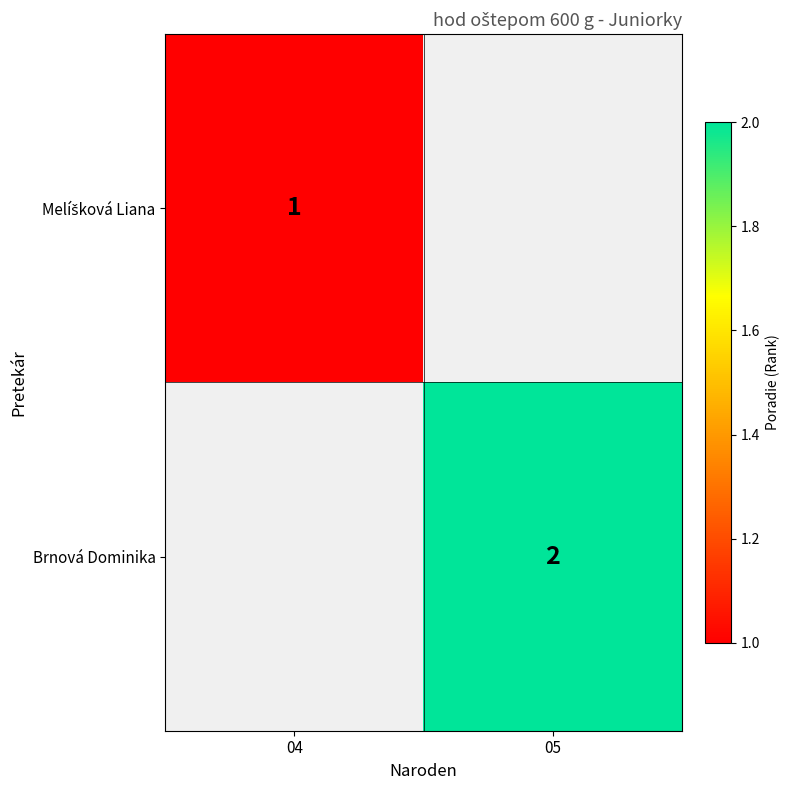

Which label corresponds to the smallest value in the chart?

04